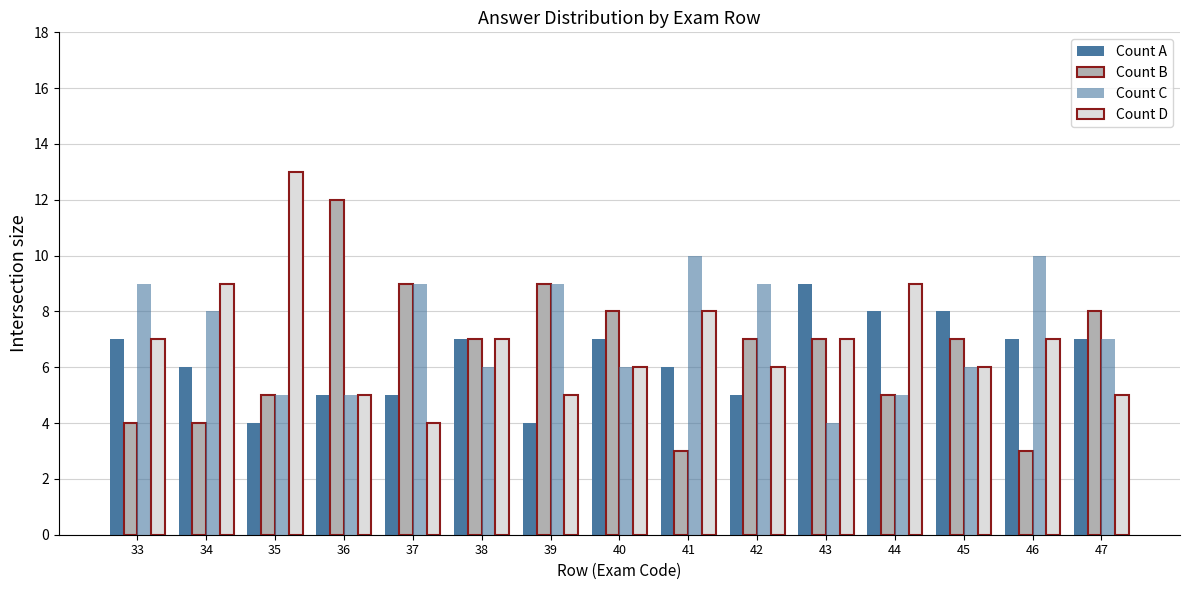

How many data points in Count A are less than 7?

7